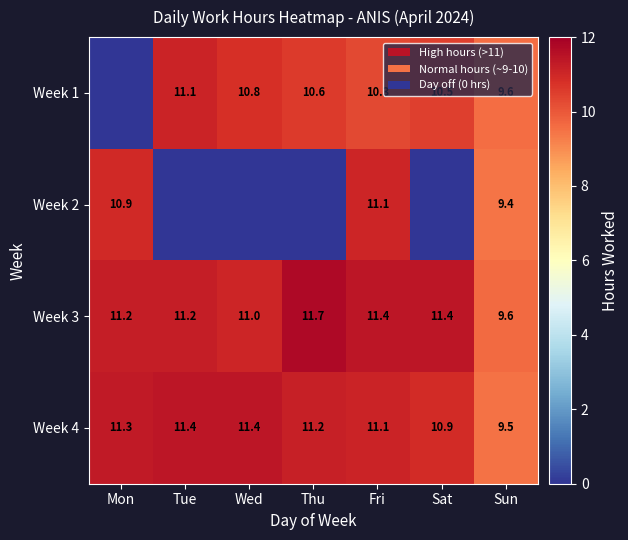

Where is Week 3 nearest to the value 10?

Sun